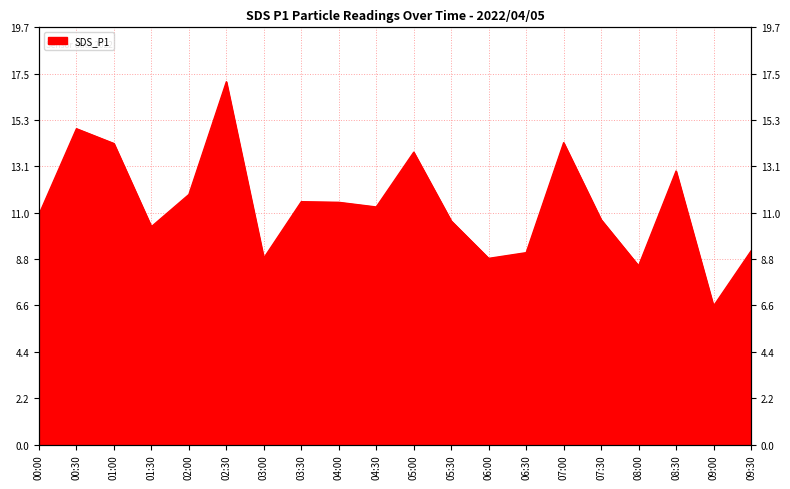

Rank the categories by value from highest to lowest.

02:30, 00:30, 07:00, 01:00, 05:00, 08:30, 02:00, 03:30, 04:00, 04:30, 00:00, 07:30, 05:30, 01:30, 09:30, 06:30, 03:00, 06:00, 08:00, 09:00